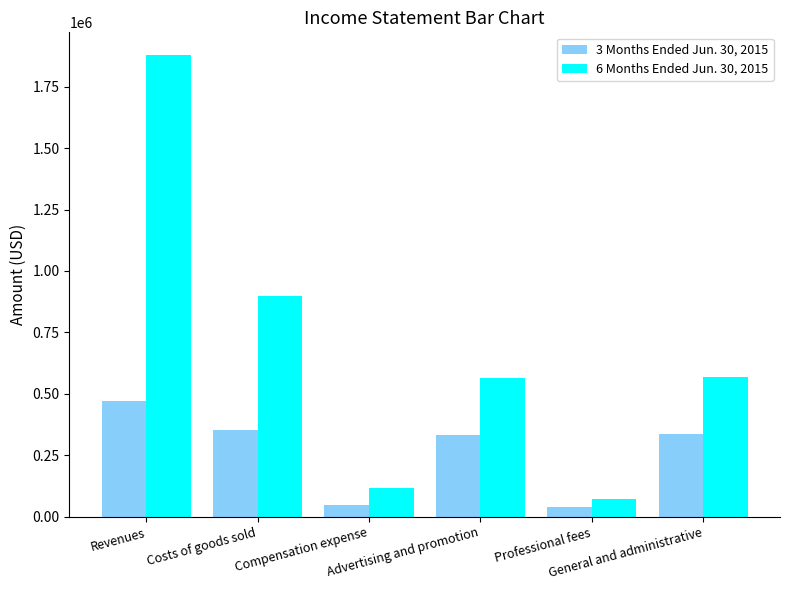

How many groups of bars are there?

6